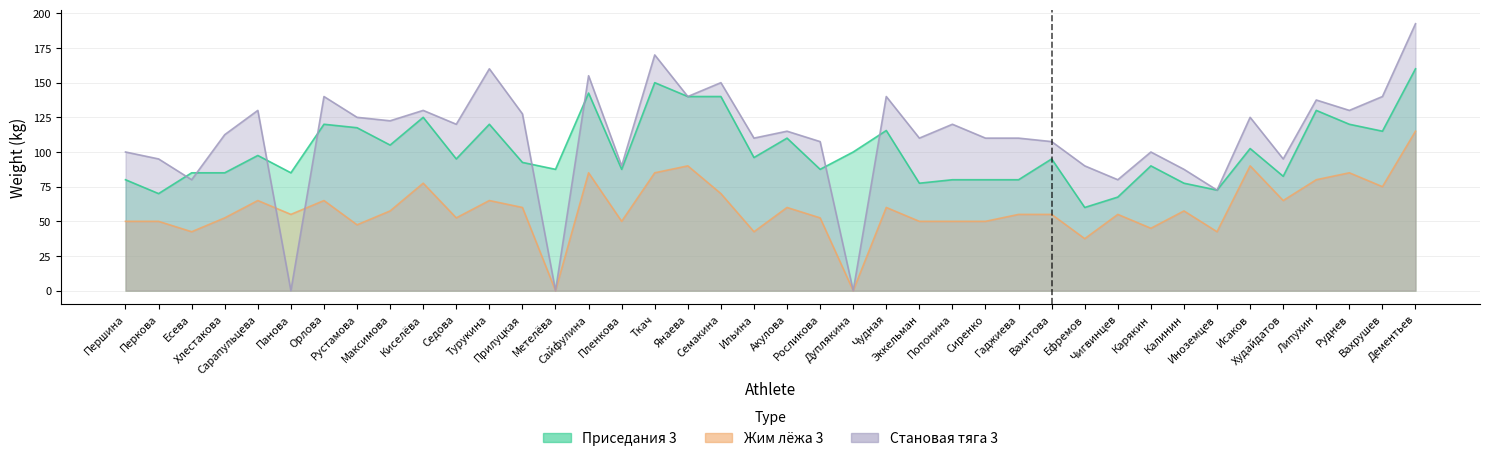

Rank the series by their average value, from lowest to highest.

Жим лёжа 3, Приседания 3, Становая тяга 3